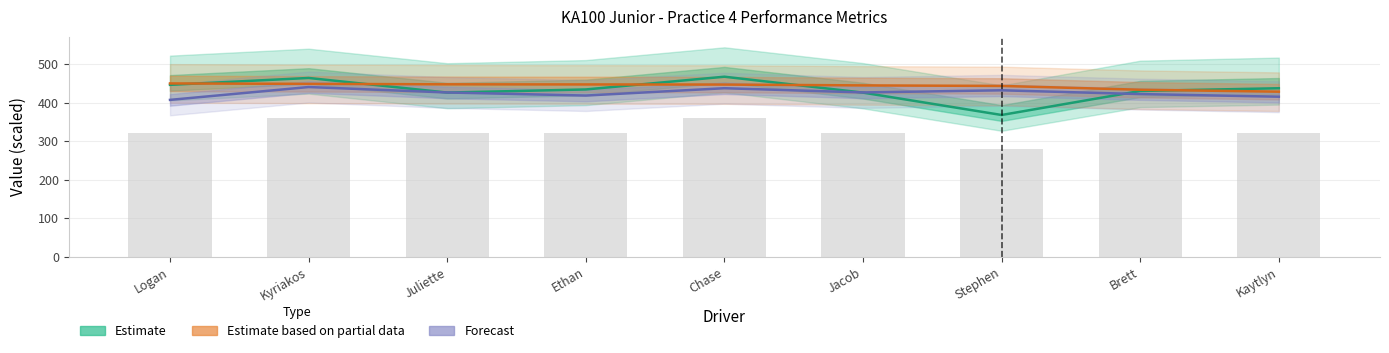

What is the maximum value shown in the chart?

467.0